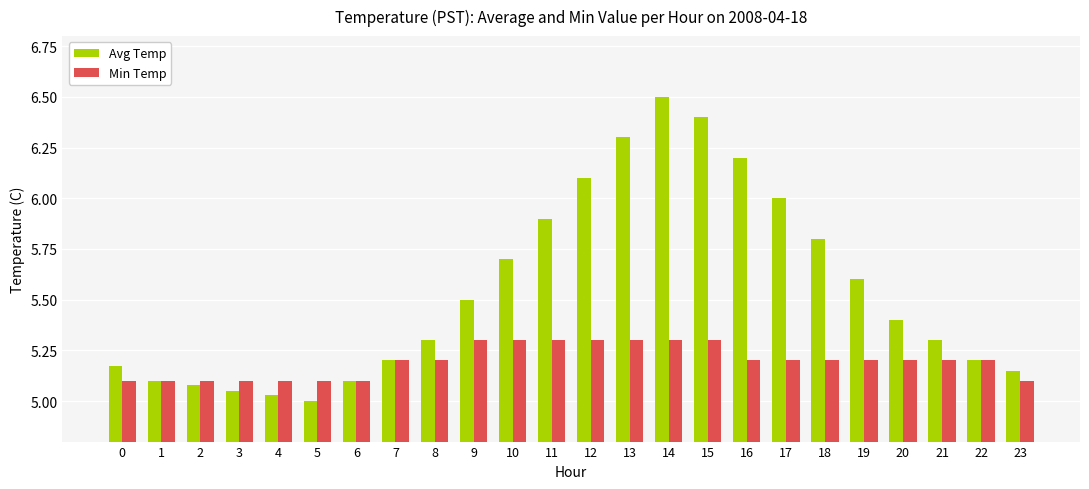

What is the sum of all Min Temp values?

124.7